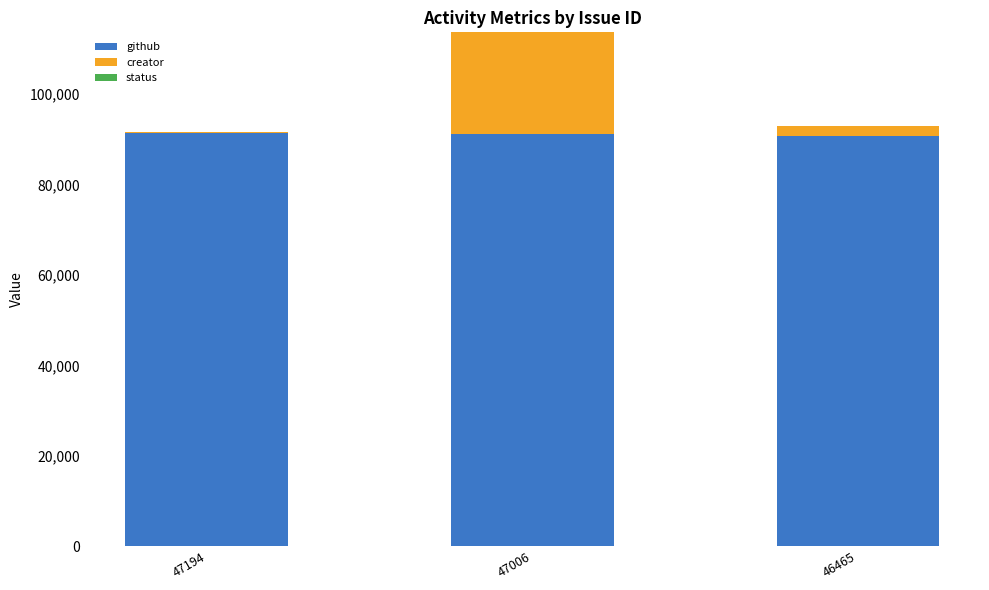

True or false: github has a value of 90623 at 46465.

True